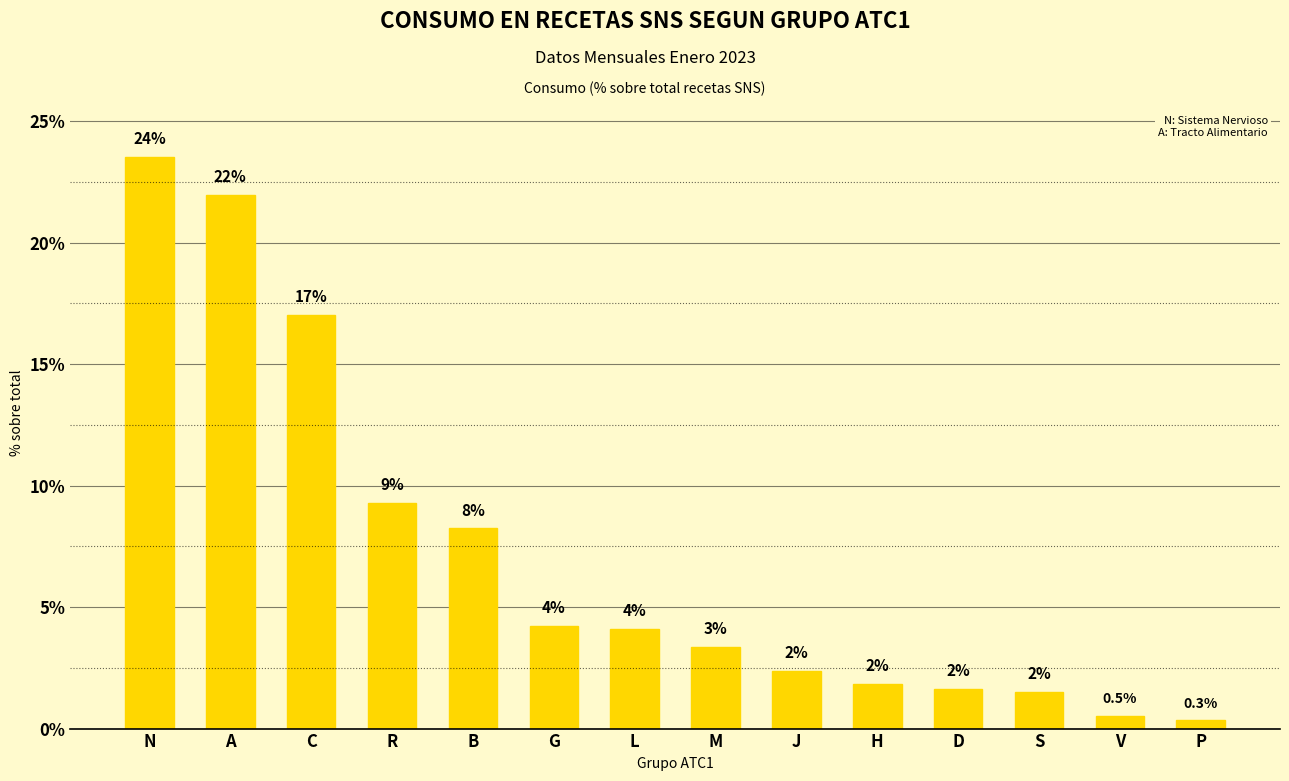

The value at A is 9.3. True or false?

False